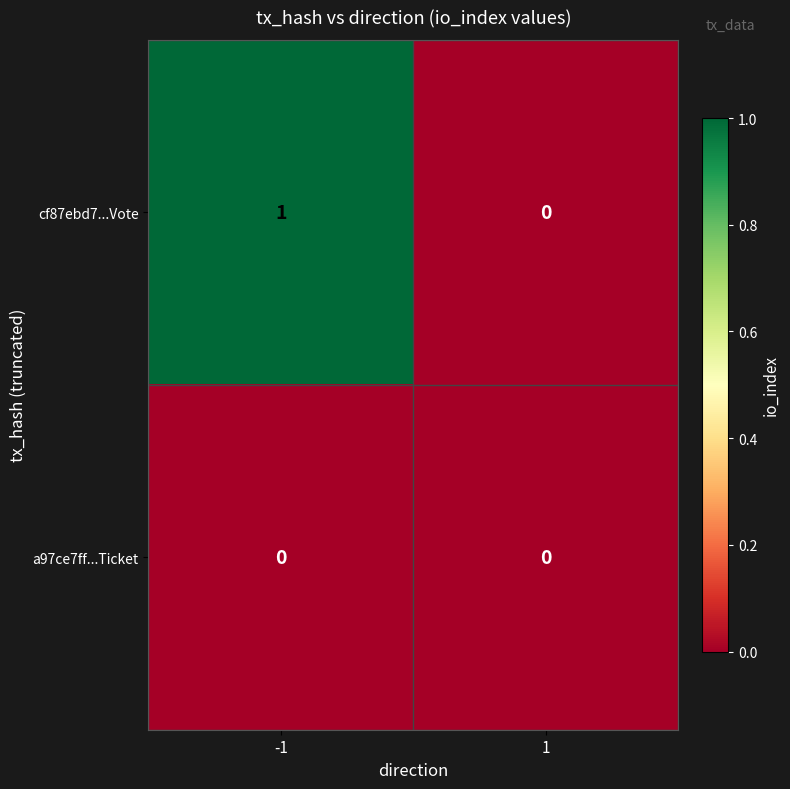

Count the number of data series in this chart.

2